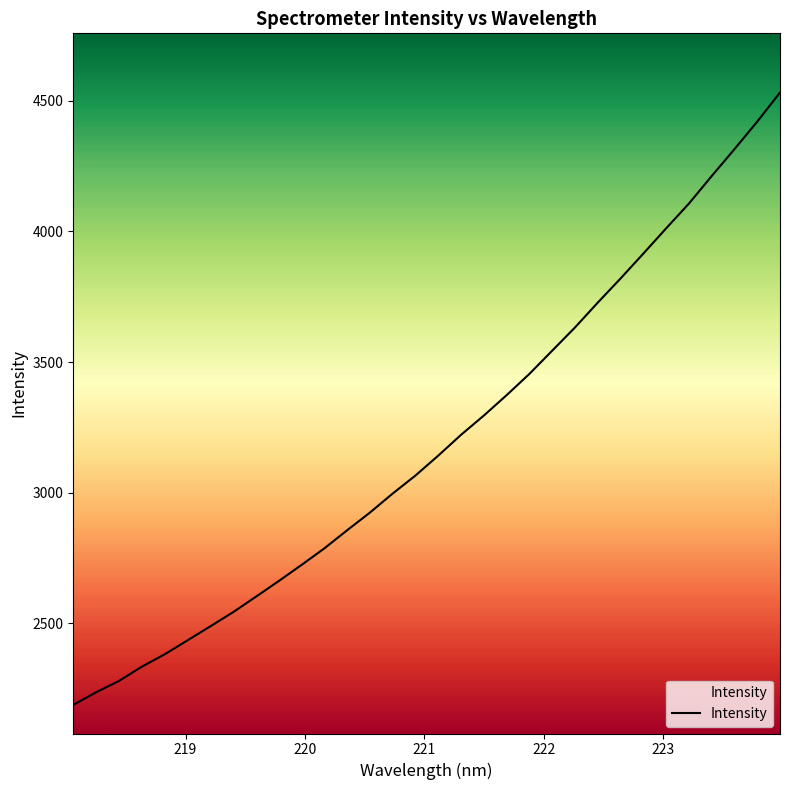

What is the maximum value shown in the chart?

4531.5